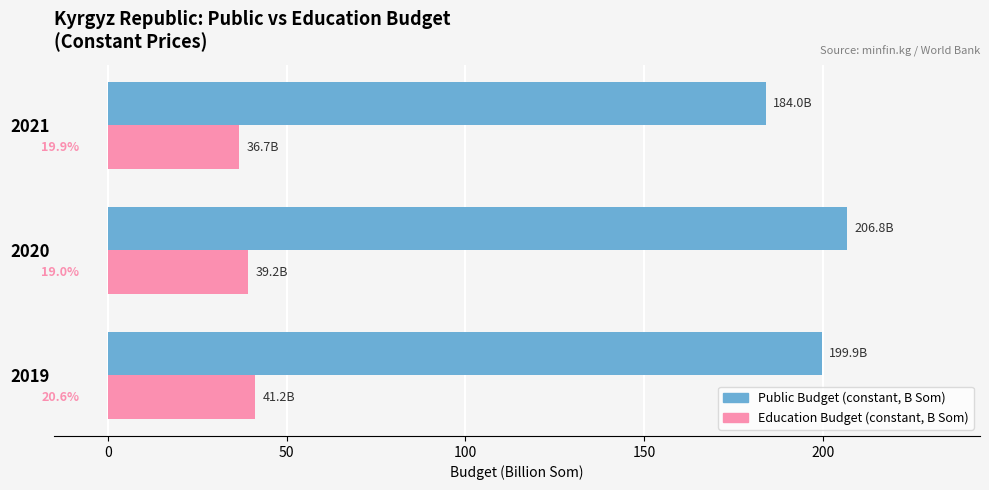

At how many categories does at least one series exceed 146?

3